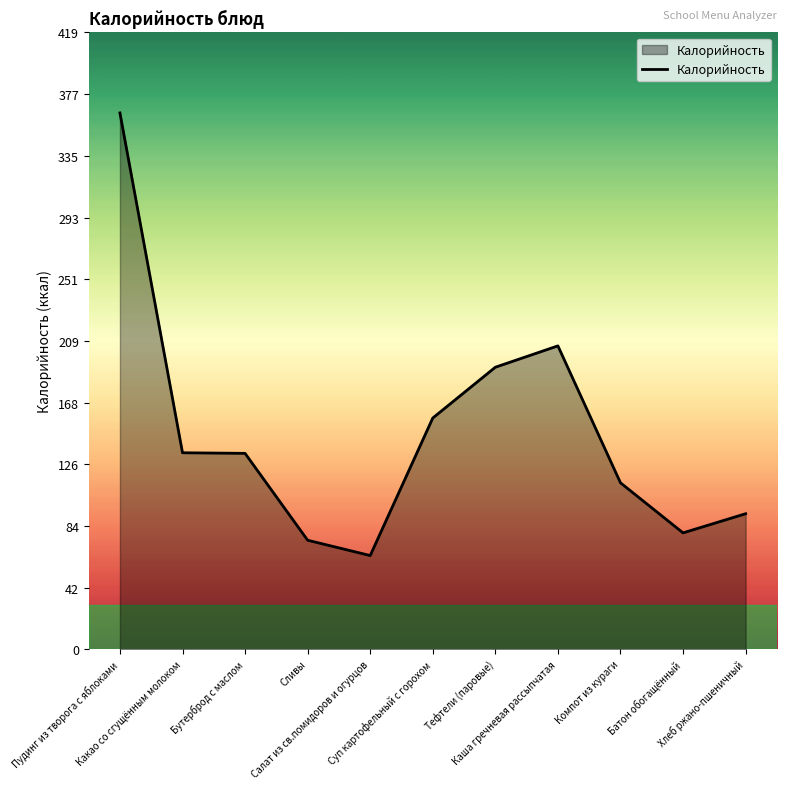

What is the maximum value shown in the chart?

364.2